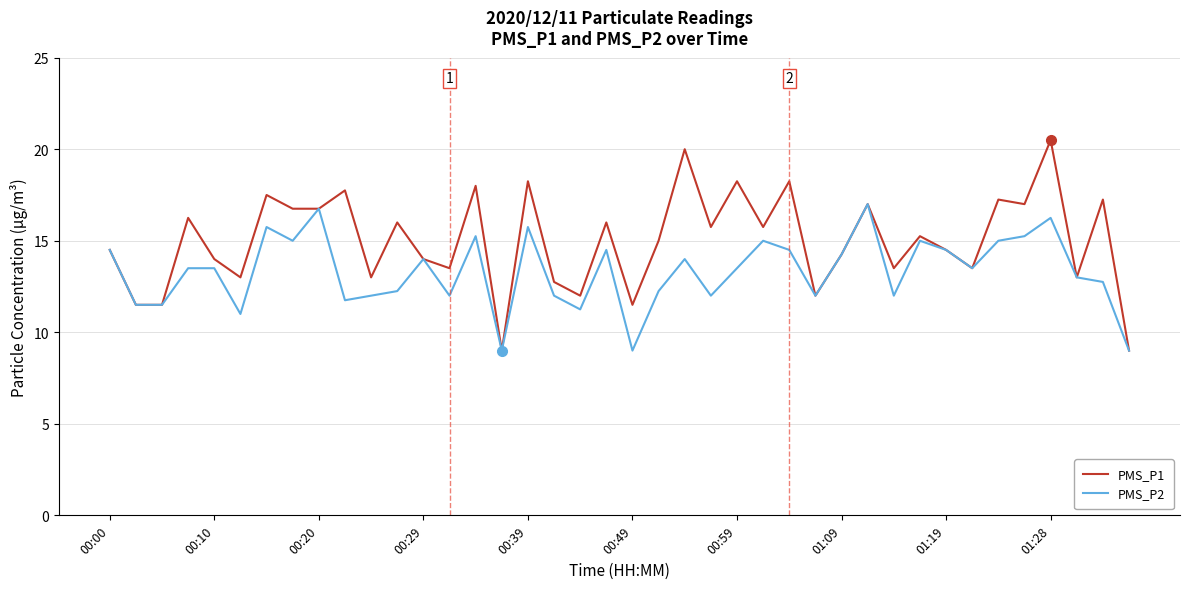

Which series has the largest range (max minus min)?

PMS_P1